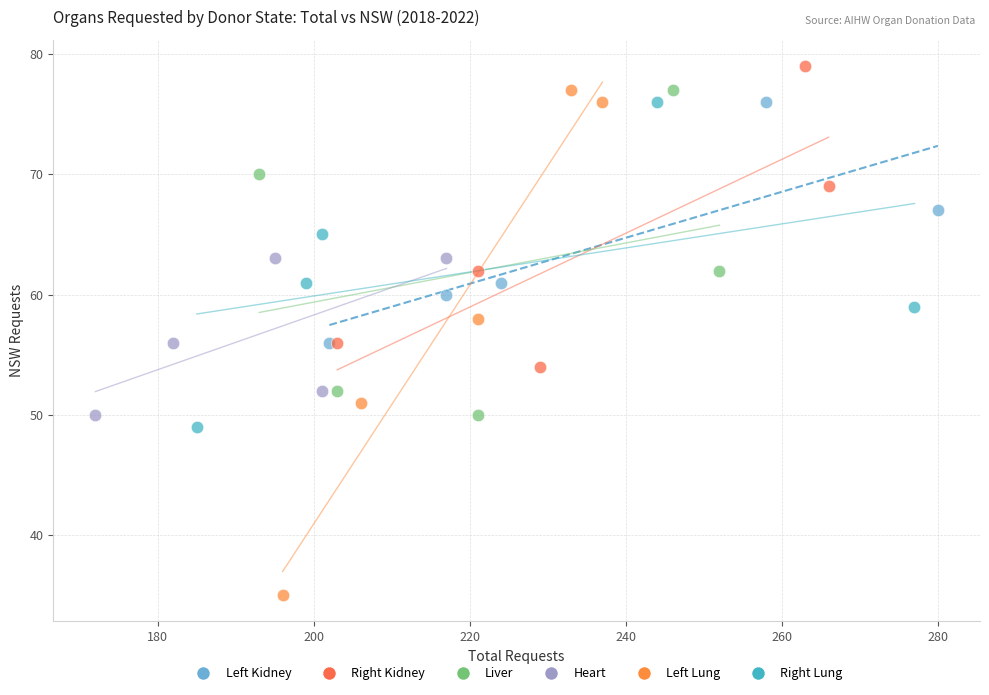

Which series contains the lowest Y value?

Left Lung